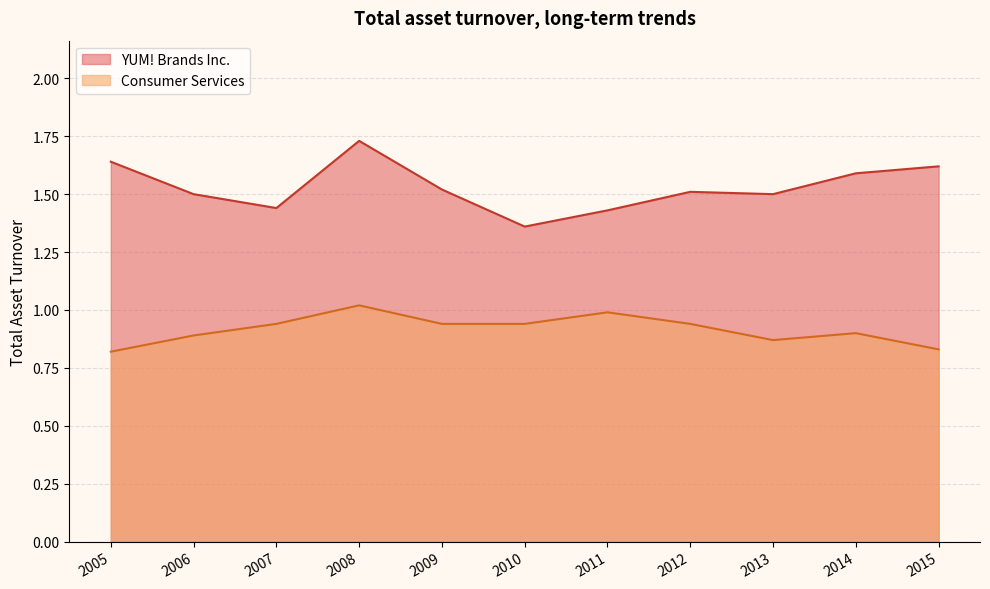

How many lines are shown in the chart?

2